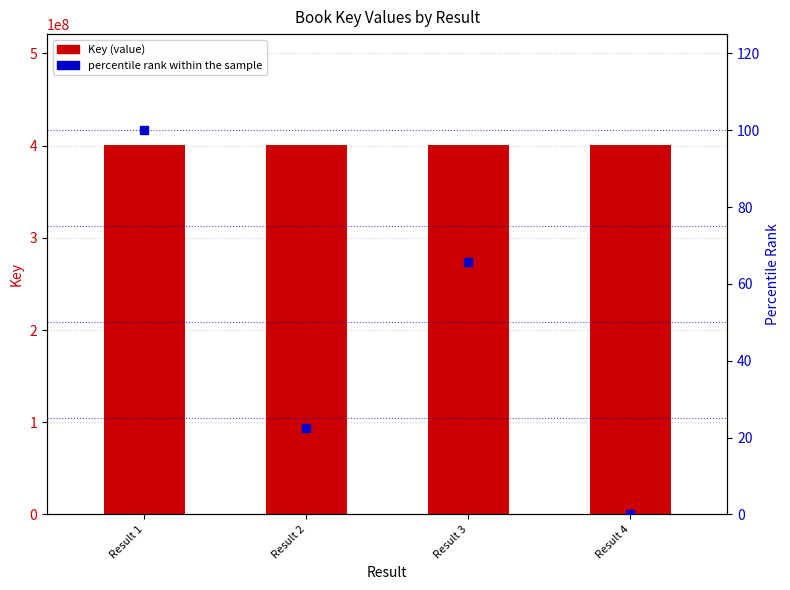

At how many categories does at least one series exceed 375465334?

4